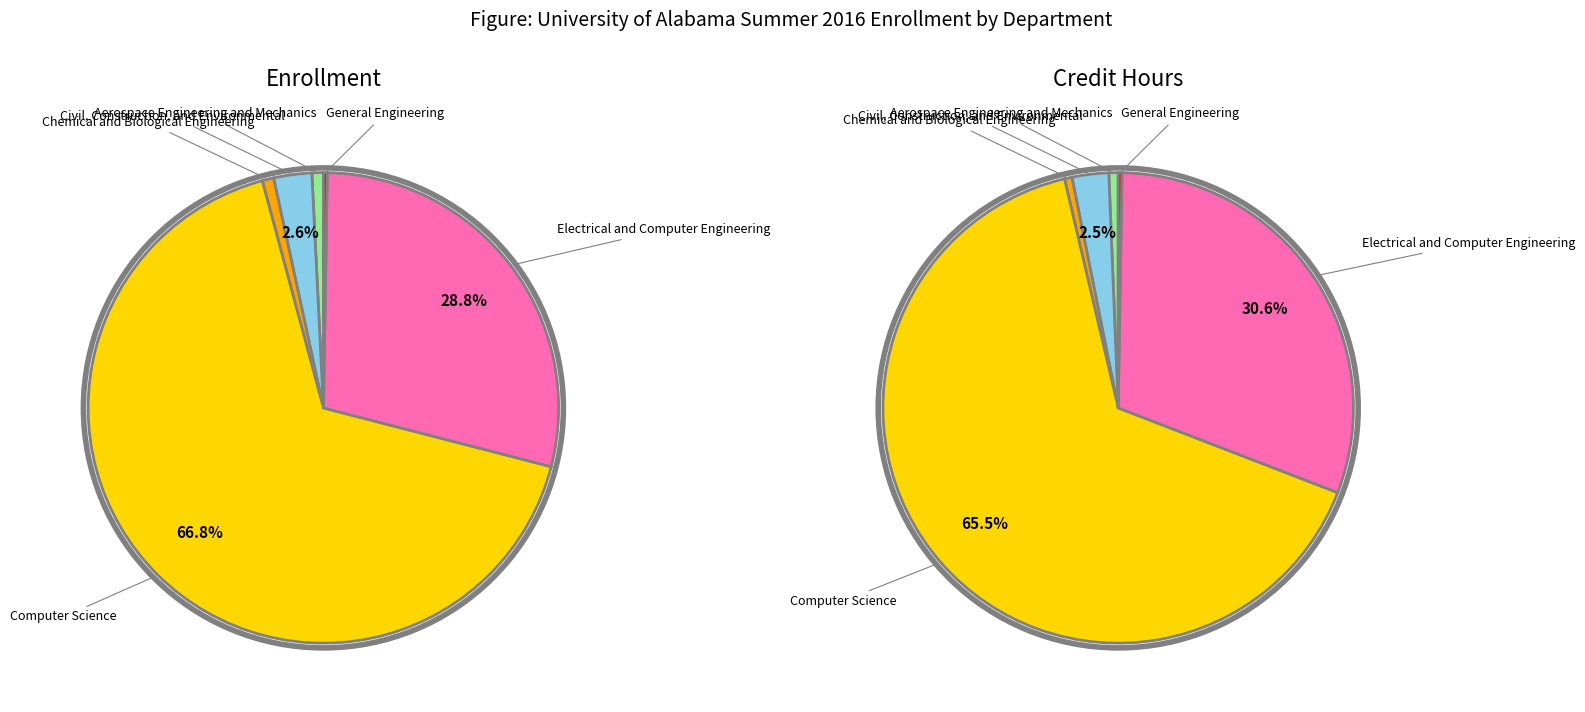

What portion of the pie excludes Civil, Construction, and Environmental?

97.4%